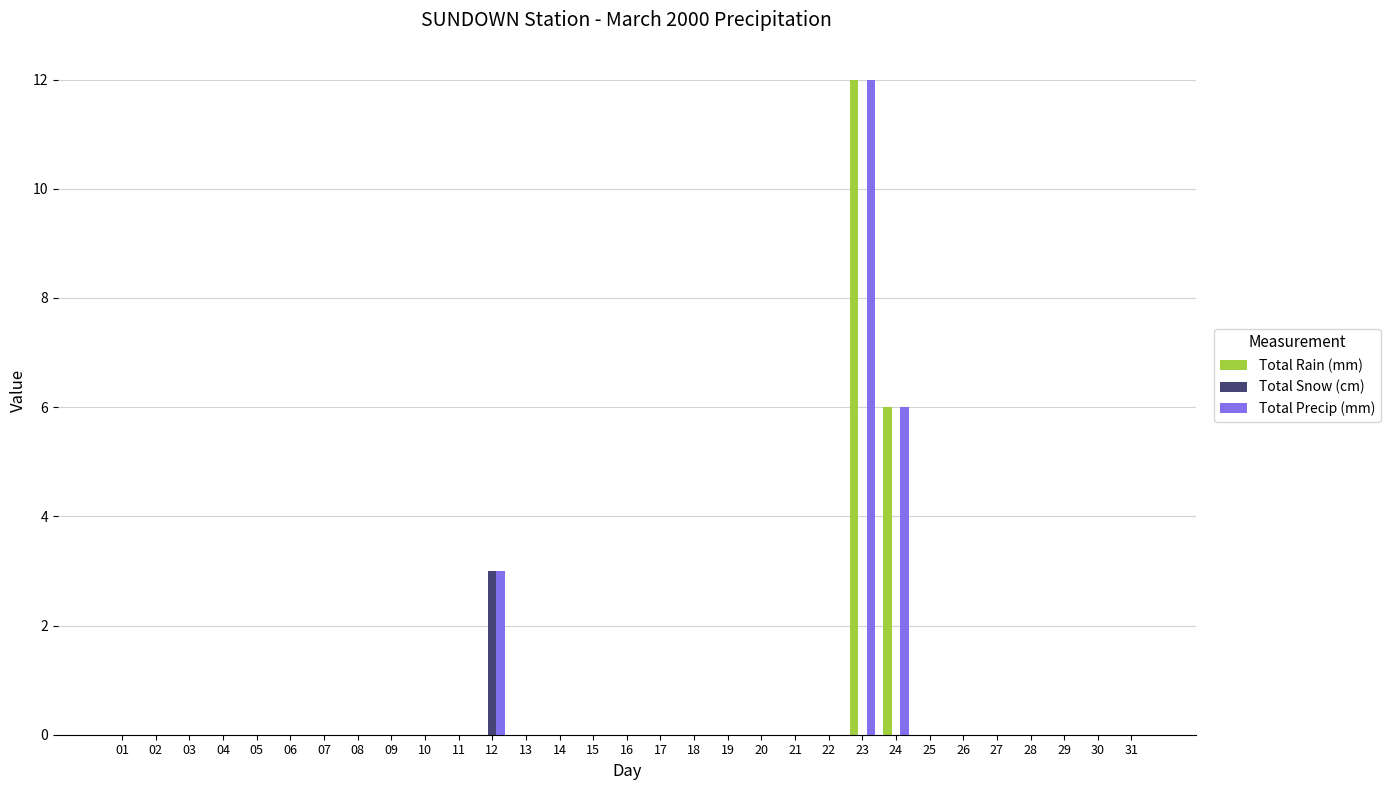

At which category does the chart reach its peak across all series?

23